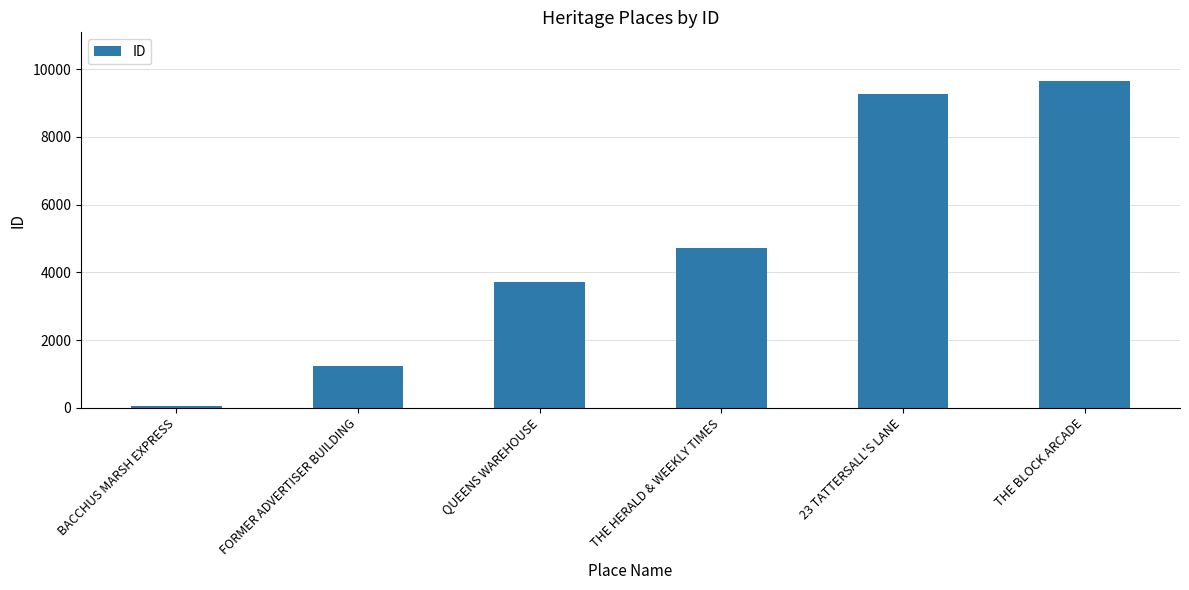

What is the value of the 3rd bar from the left?

3723